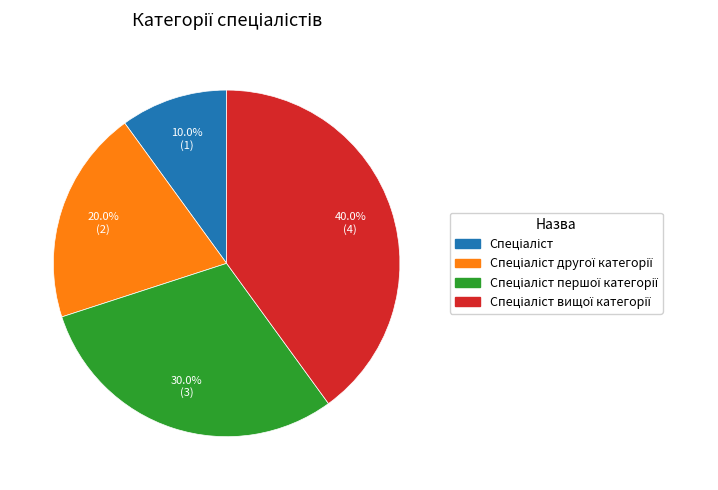

Is there any slice that represents more than half of the pie?

No